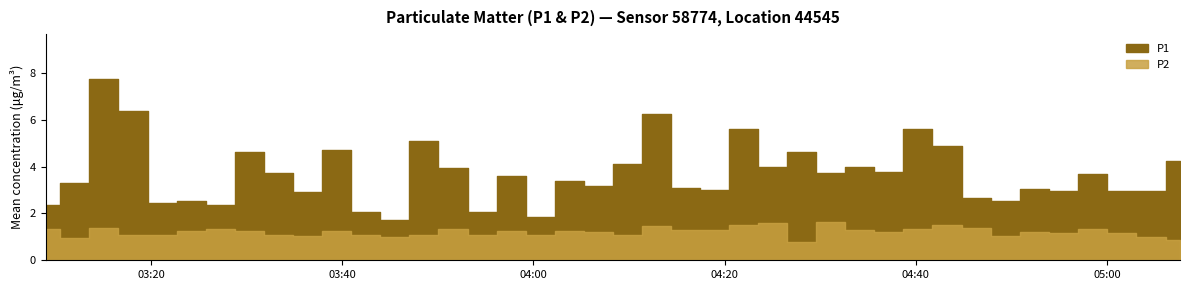

How many categories are shown in the chart?

40